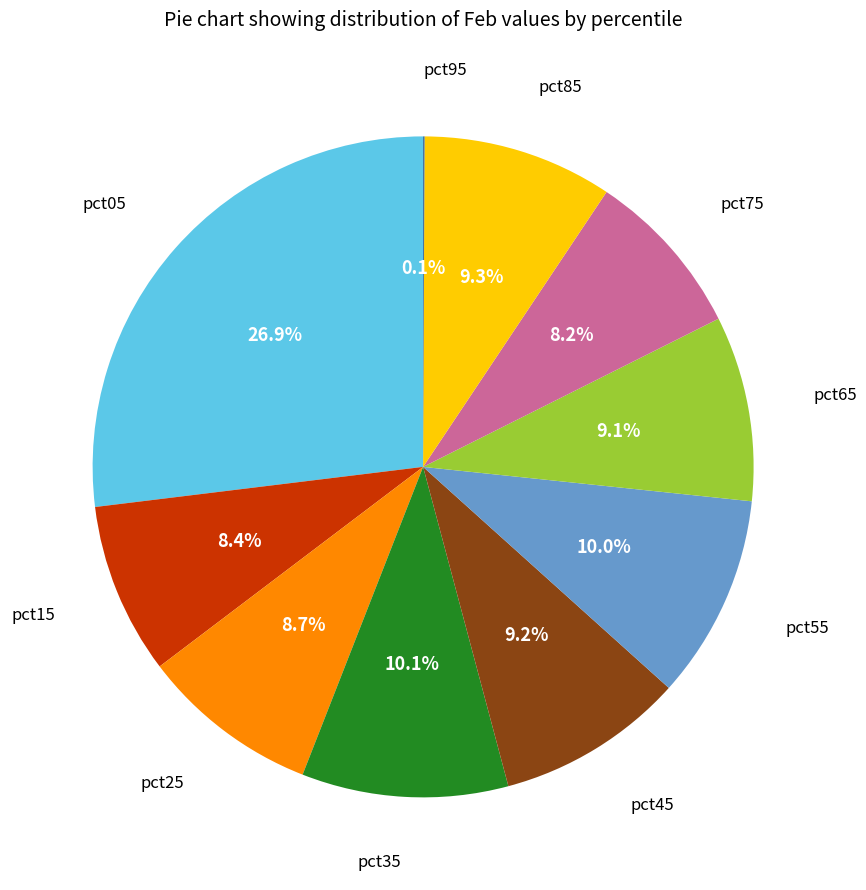

Is pct05 the majority of the pie?

No